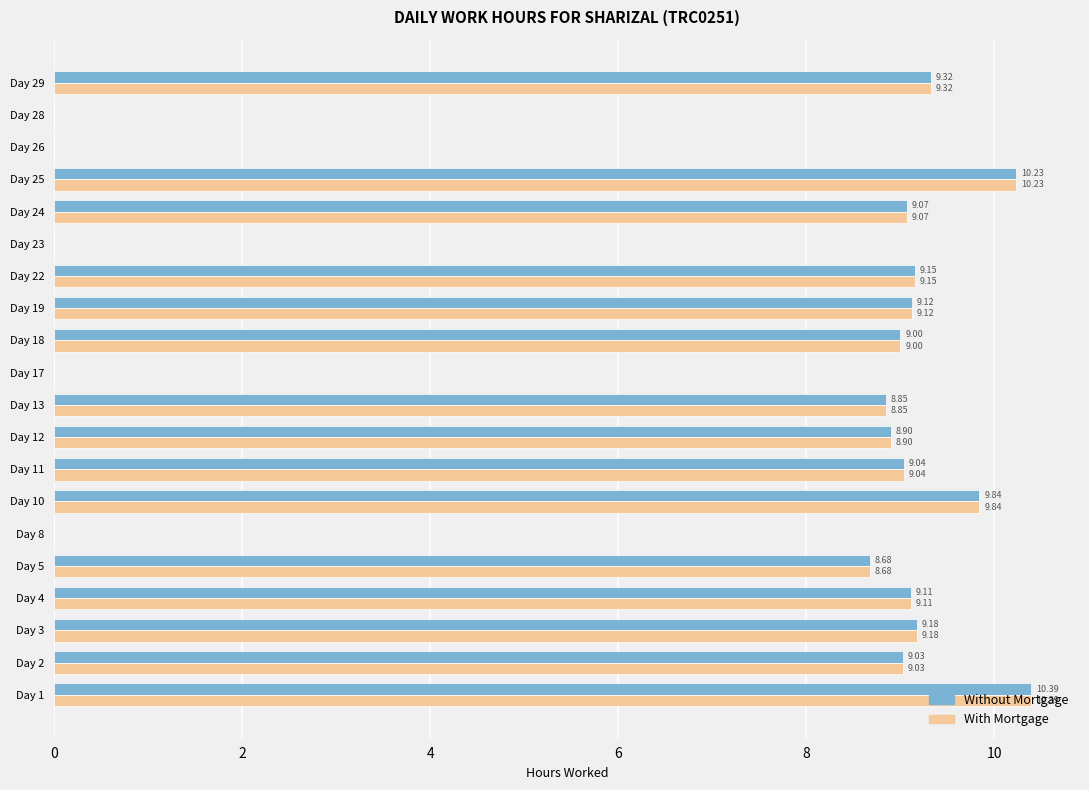

What is the average value of the Without Mortgage series?

6.9